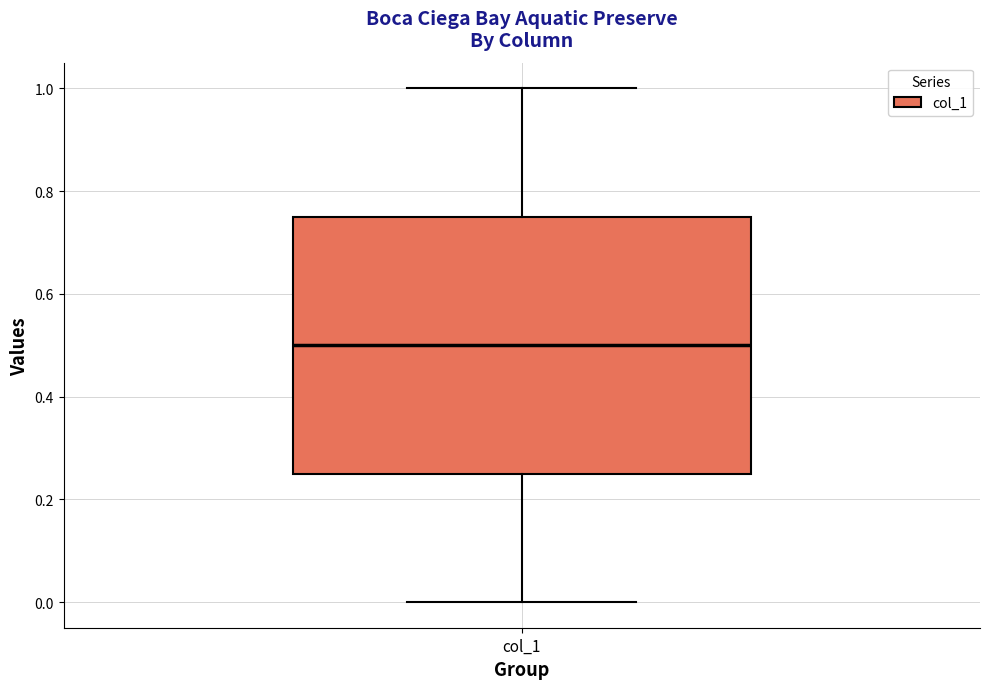

Transcribe this box plot: give where the median line is, the range the box spans, and where the two whiskers end, as read against the y-axis. The values are not printed on the chart, so give them approximately, as read against the axis.

median 0.50, box 0.26 to 0.76, whiskers 0.00 to 1.00